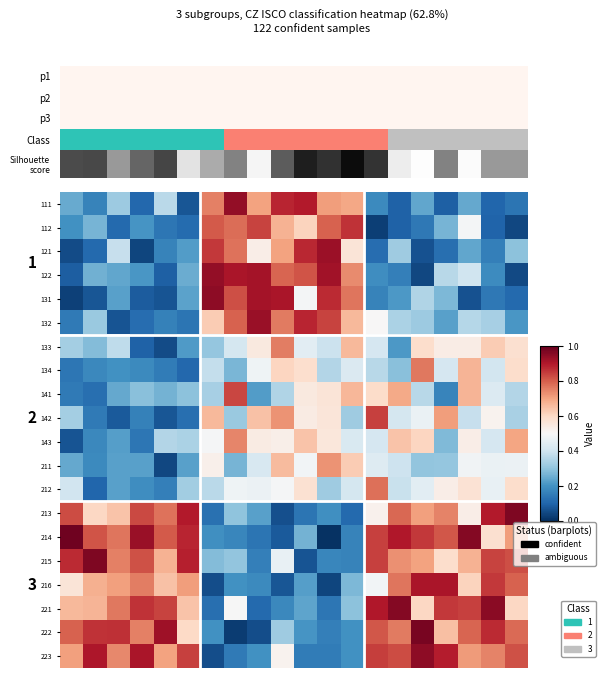

What is the maximum value for 142?

0.8